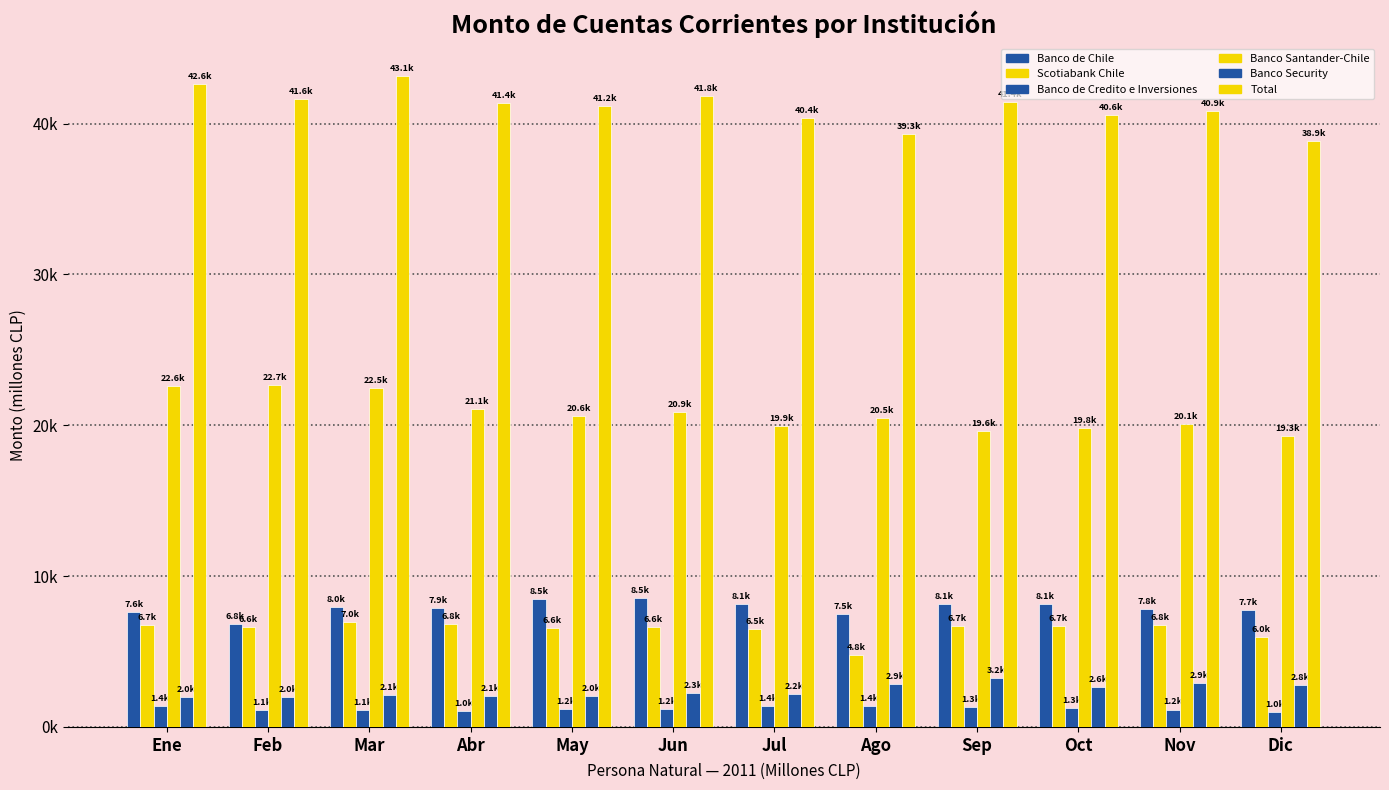

What is the label of the 2nd bar from the left?

Feb